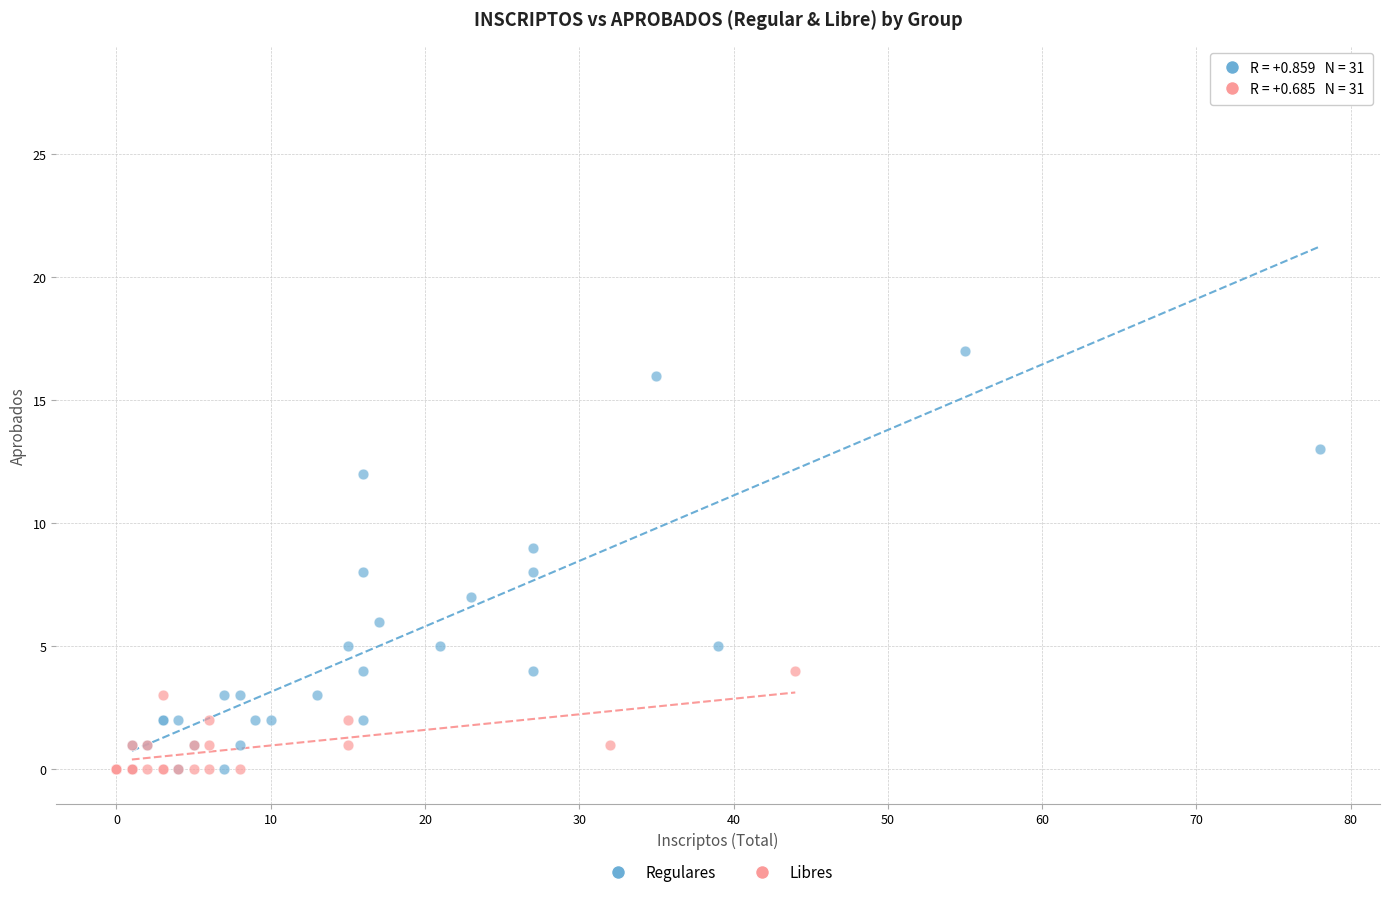

Which series reaches the maximum Y coordinate?

Regulares